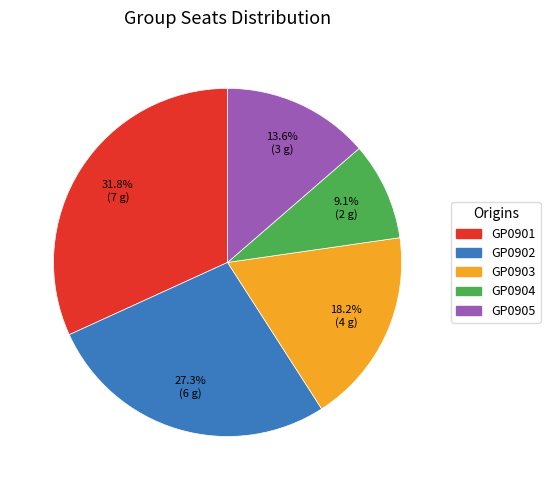

What is the smallest slice in the pie chart?

GP0904